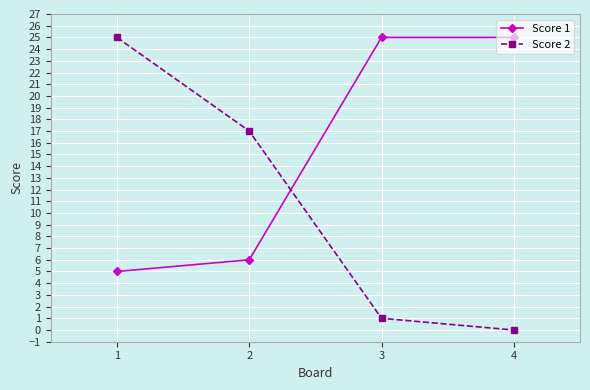

What is the sum of all Score 1 values?

61